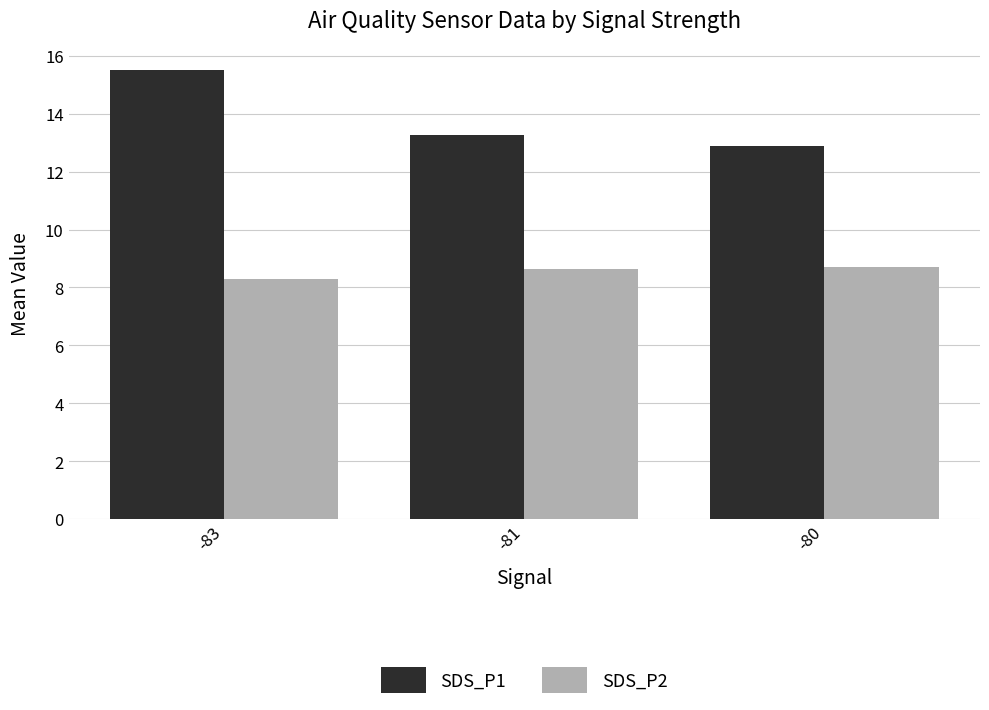

What are all the series names shown in the legend?

SDS_P1, SDS_P2